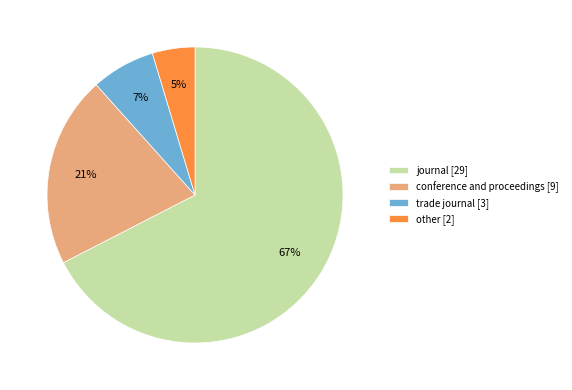

Is the sum of other and conference and proceedings greater than half?

No